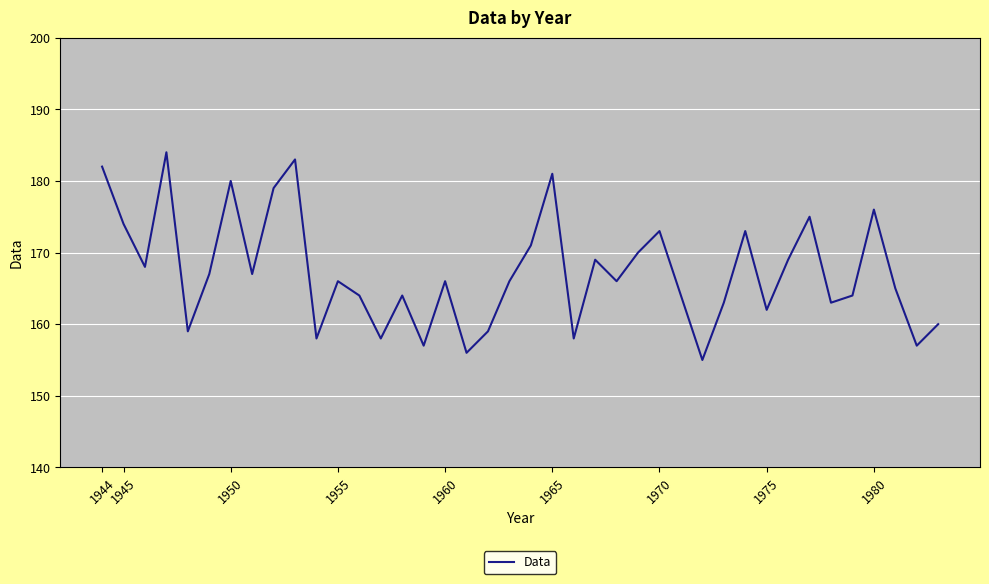

What is the minimum value shown in the chart?

155